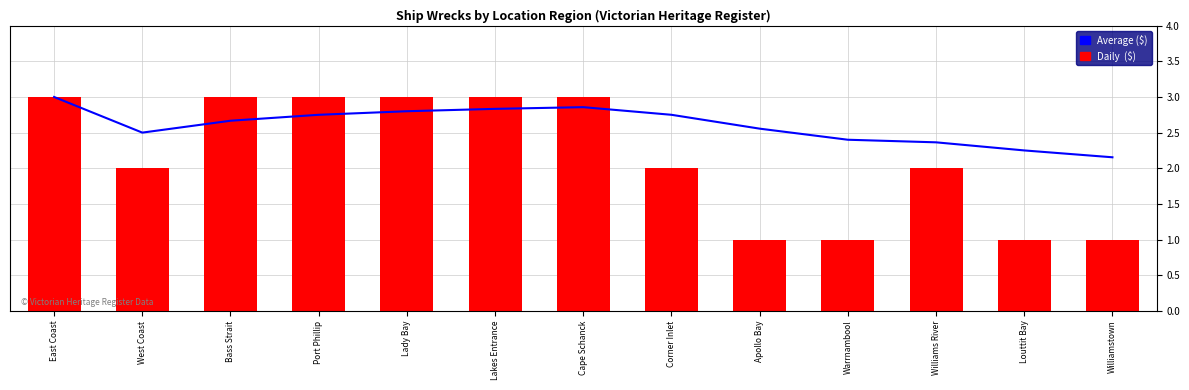

Is it true that Daily ($) equals 1.0 at Warrnambool?

True